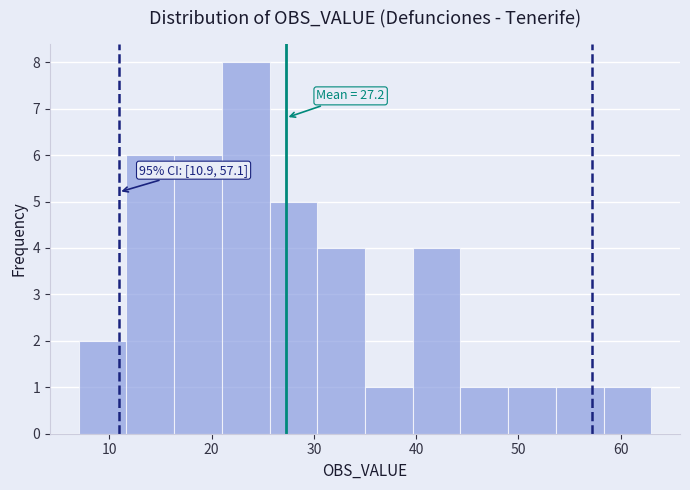

Over which range of the x-axis is the bar tallest?

21 to 26